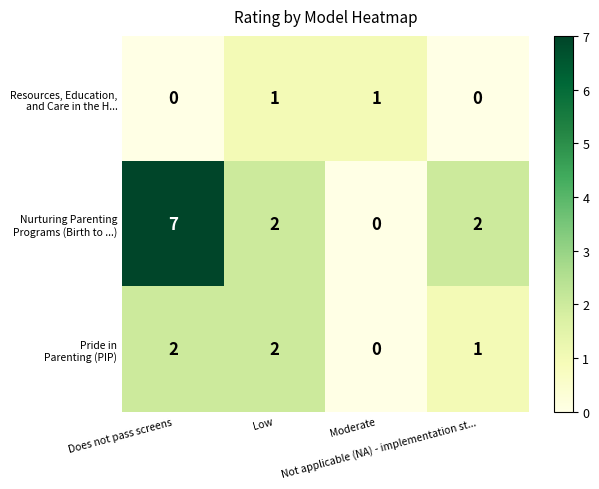

At how many categories does at least one series exceed 0?

4